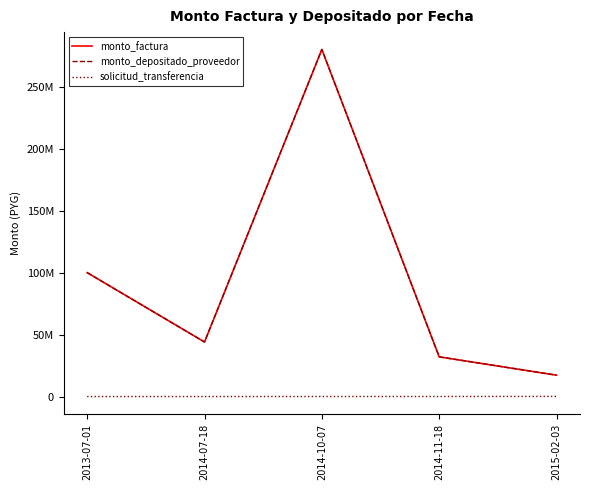

True or false: monto_depositado_proveedor has more than 2 interior local peaks.

False